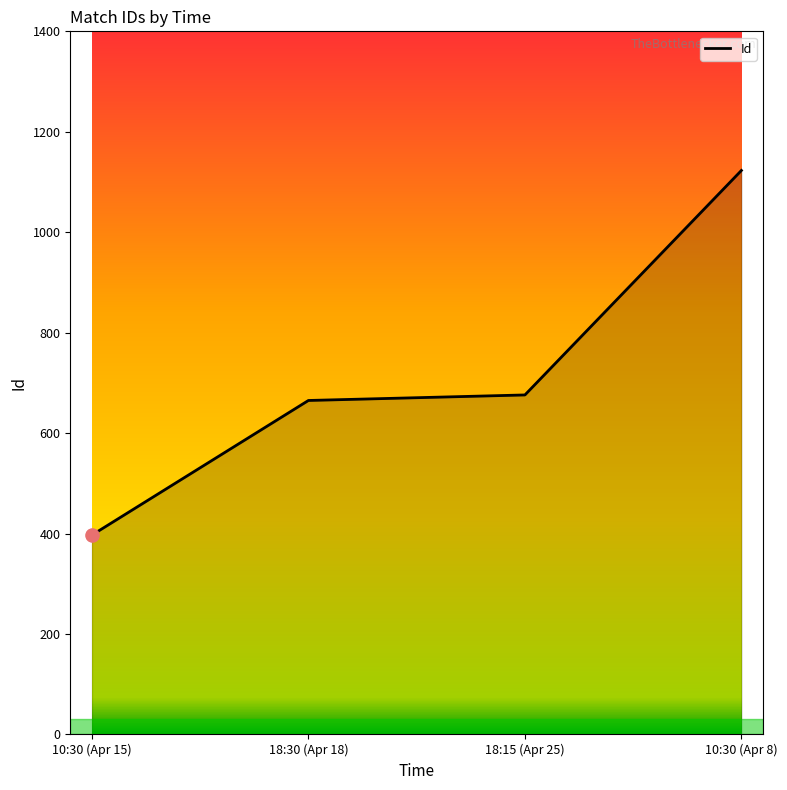

Which has a higher value, 18:30 (Apr 18) or 10:30 (Apr 15)?

18:30 (Apr 18)